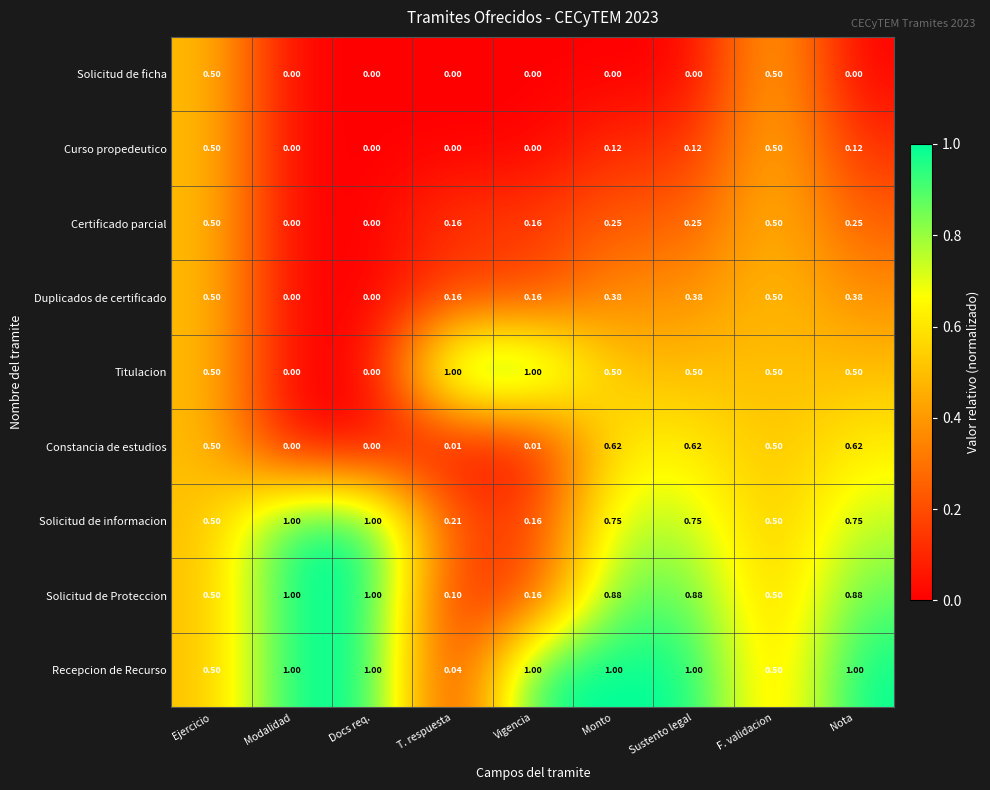

At how many categories does at least one series exceed 0?

9